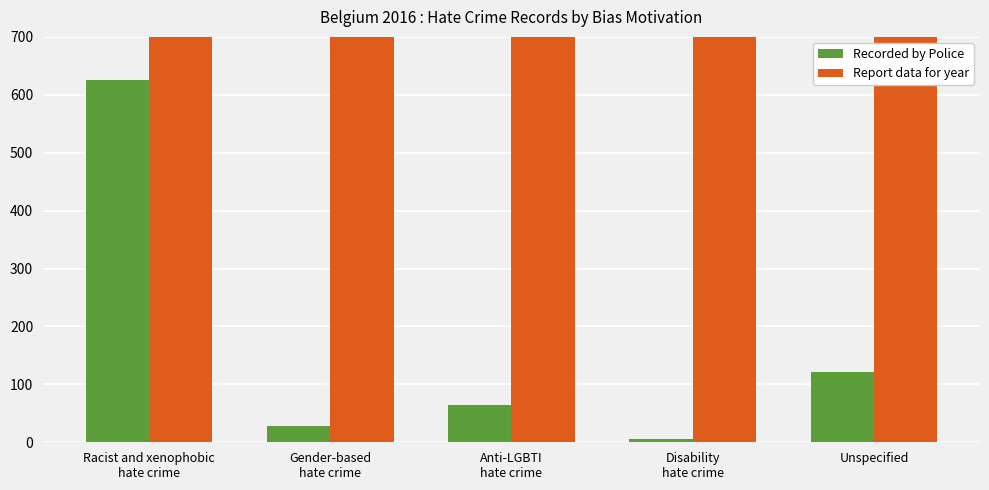

What is the label of the 3rd bar from the right?

Anti-LGBTI
hate crime